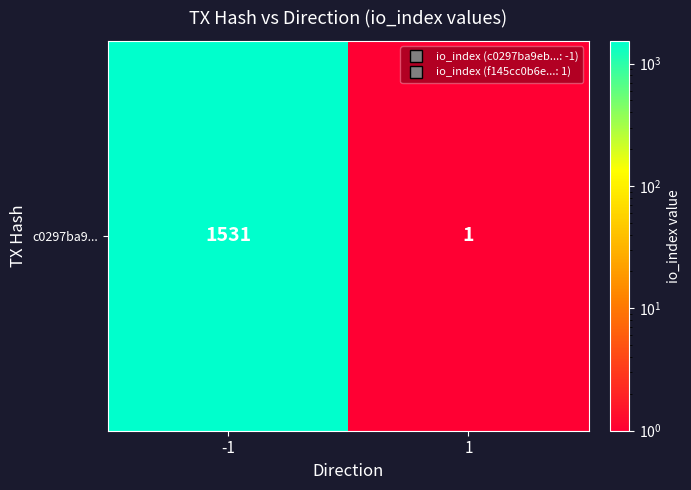

What is the change in value from -1 to 1?

-1530